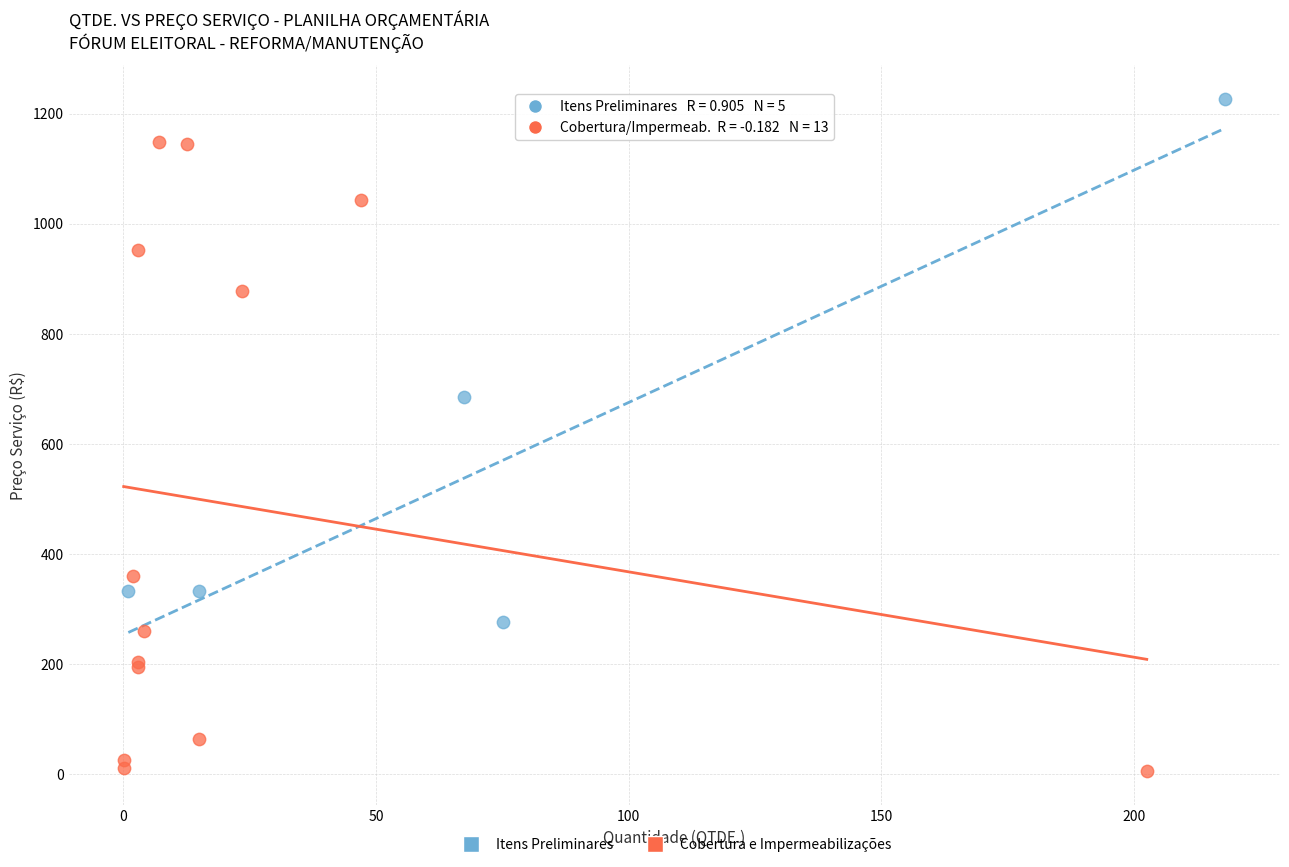

Which series has the widest spread of Y values?

Cobertura e Impermeabilizações